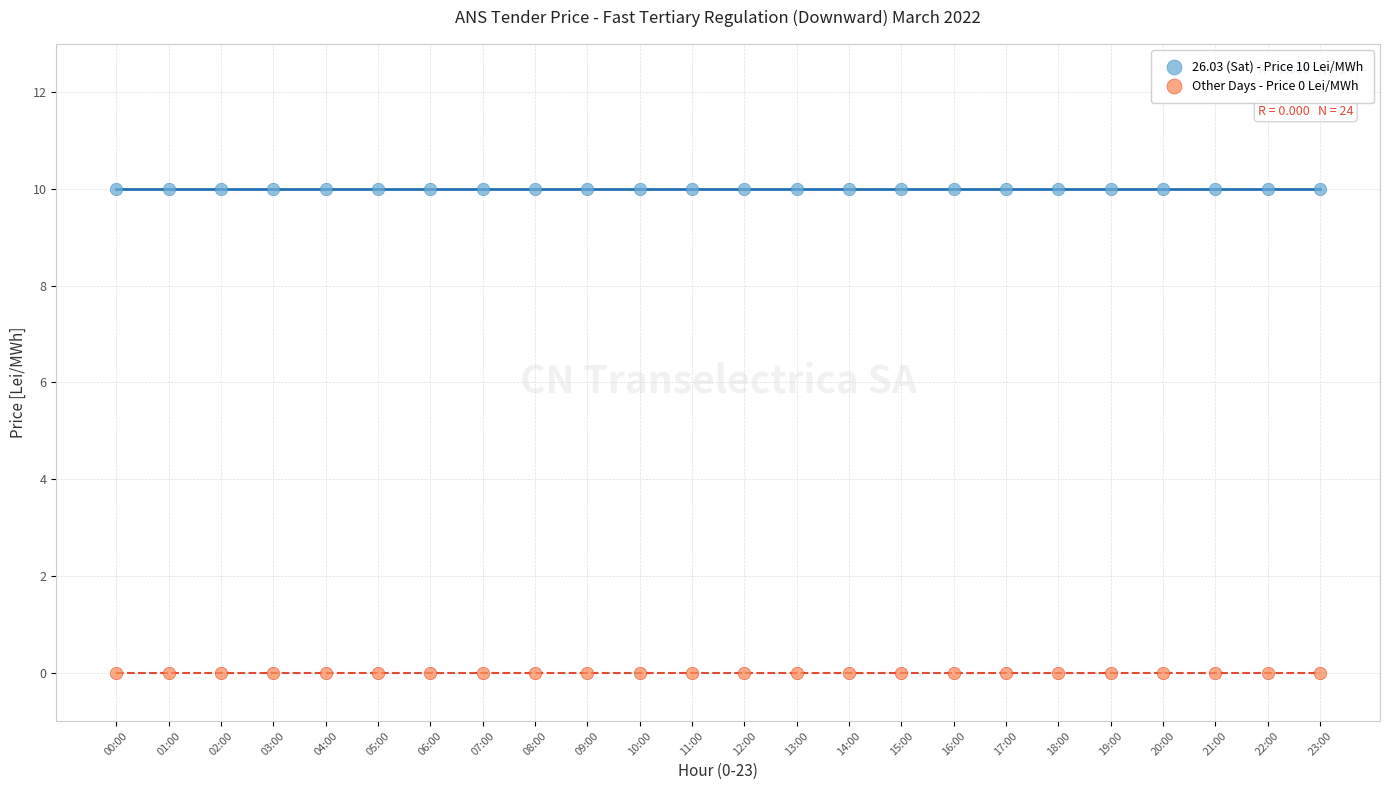

Which series contains the lowest Y value?

Other Days - Price 0 Lei/MWh